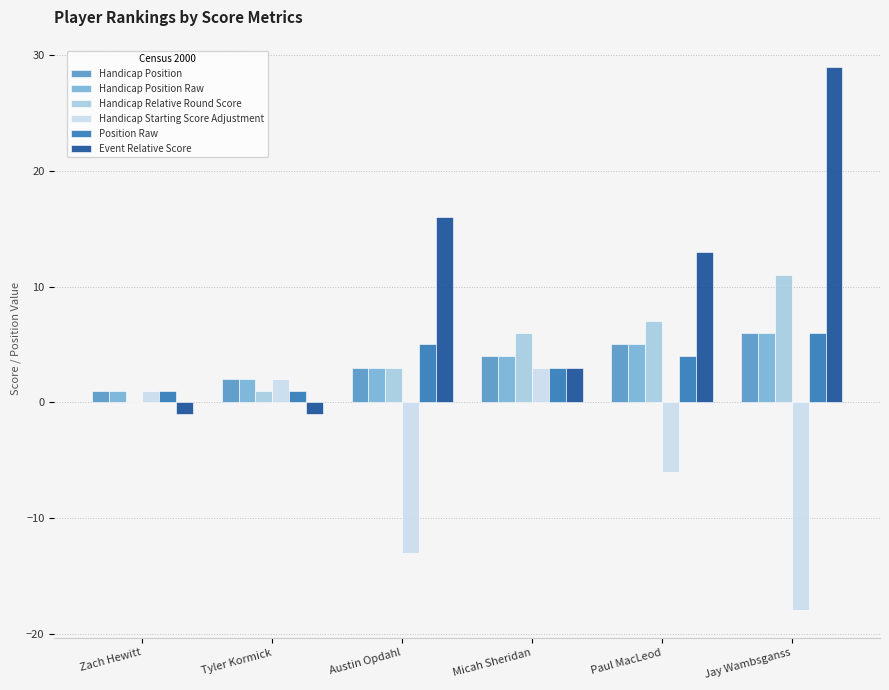

The Event Relative Score series shows 46 at Jay Wambsganss. True or false?

False